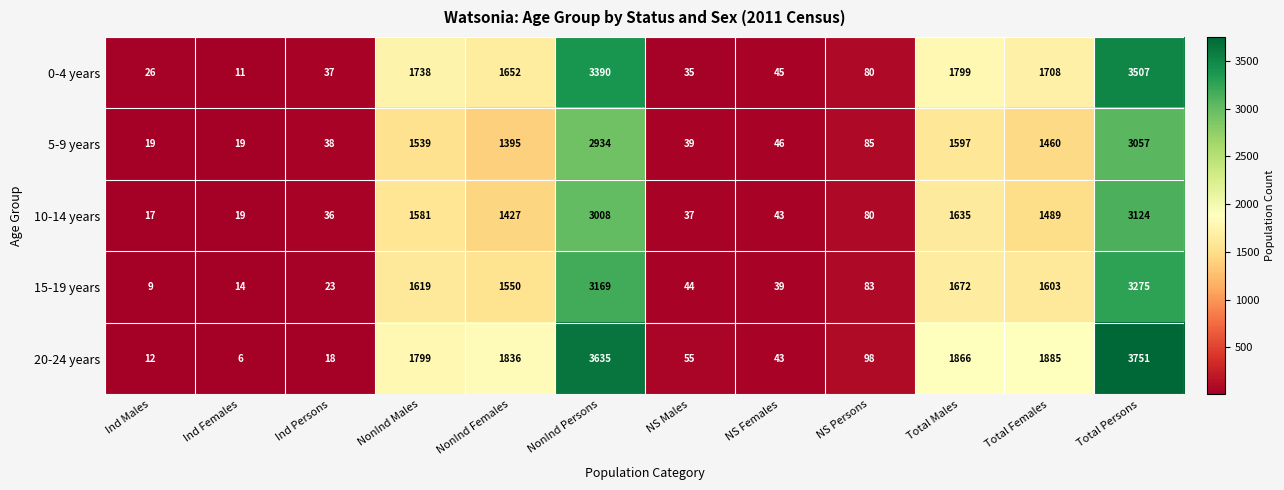

How many data points in 0-4 years are less than 1652?

6